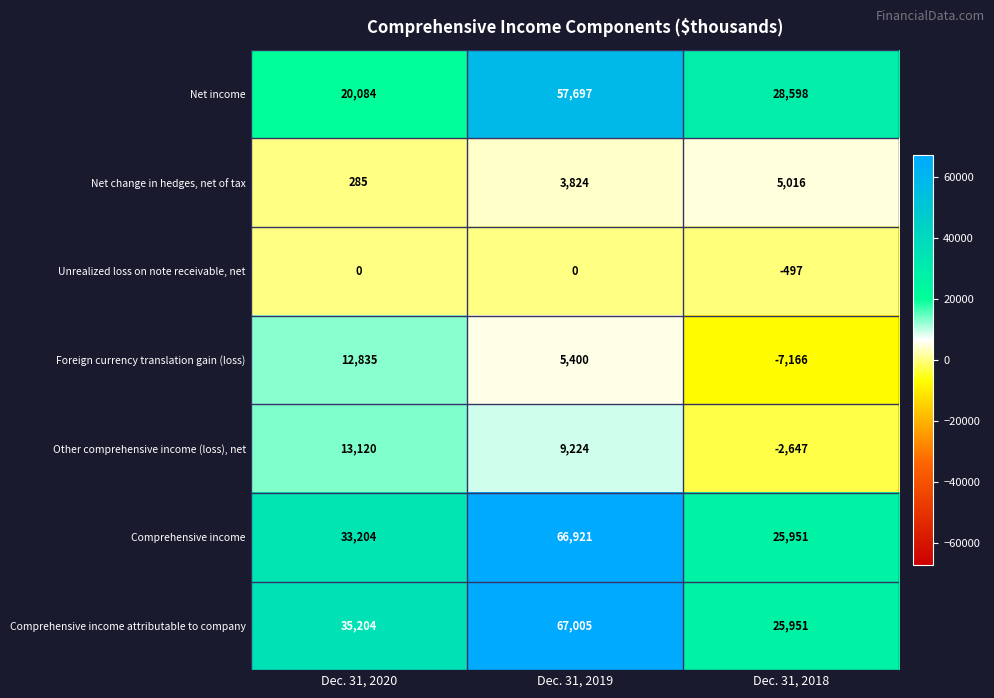

Reading left to right, extract all data points from this chart.

Net income: 20084	57697	28598
Net change in hedges, net of tax: 285	3824	5016
Unrealized loss on note receivable, net: 0	0	-497
Foreign currency translation gain (loss): 12835	5400	-7166
Other comprehensive income (loss), net: 13120	9224	-2647
Comprehensive income: 33204	66921	25951
Comprehensive income attributable to company: 35204	67005	25951